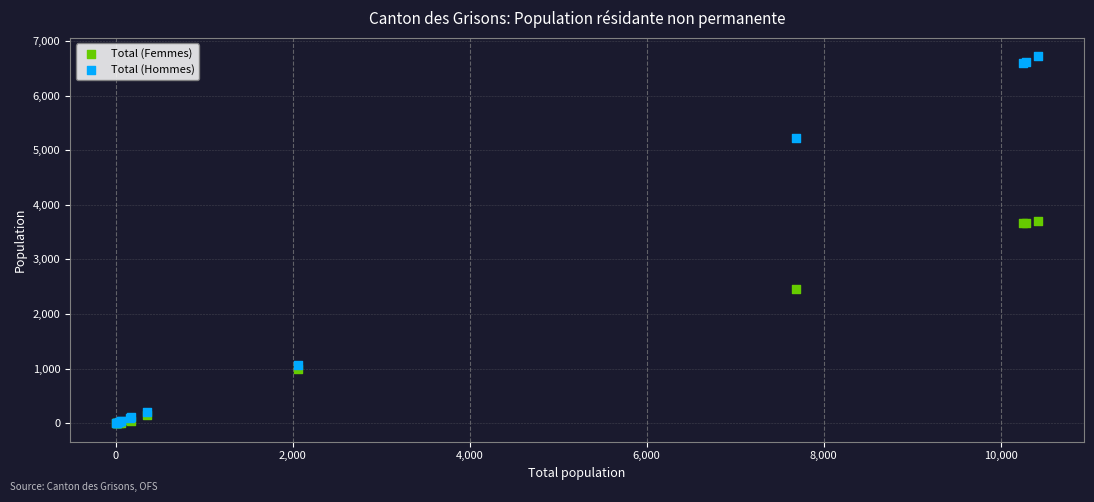

In the Total (Femmes) series, what Y value is closest to 1851?

2454